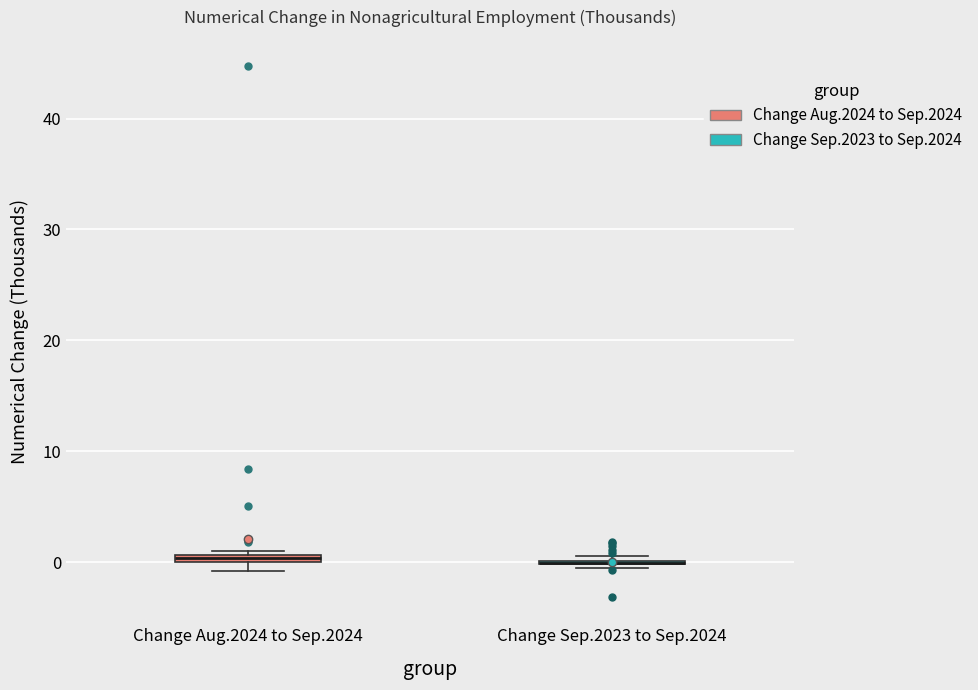

Where is the lower edge of the box for Change Aug.2024 to Sep.2024 on the y-axis? The values are not printed on the chart, so give them approximately, as read against the axis.

0